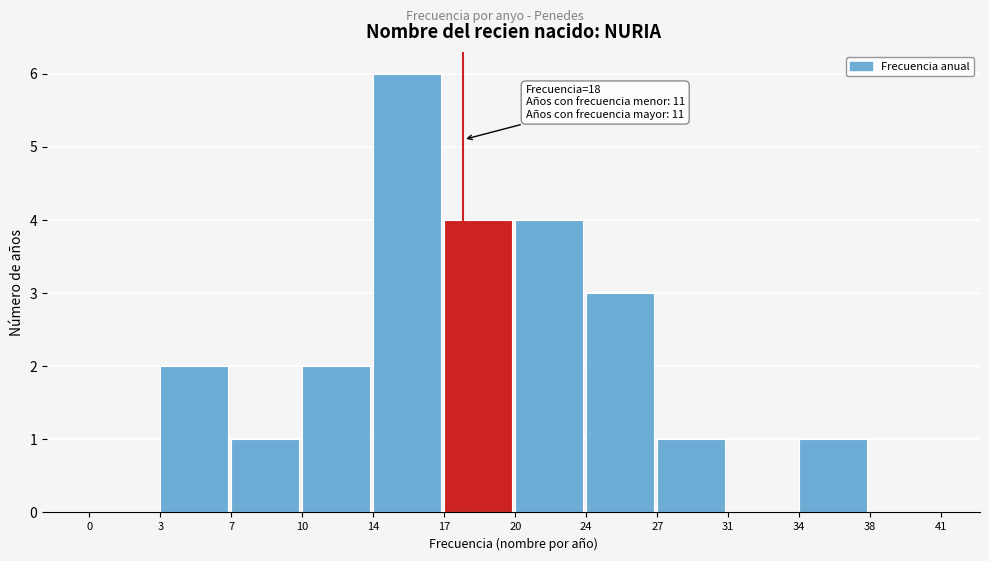

Reading left to right, list all the values displayed in this chart.

0=0	3=2	7=1	10=2	14=6	17=4	20=4	24=3	27=1	31=0	34=1	38=0